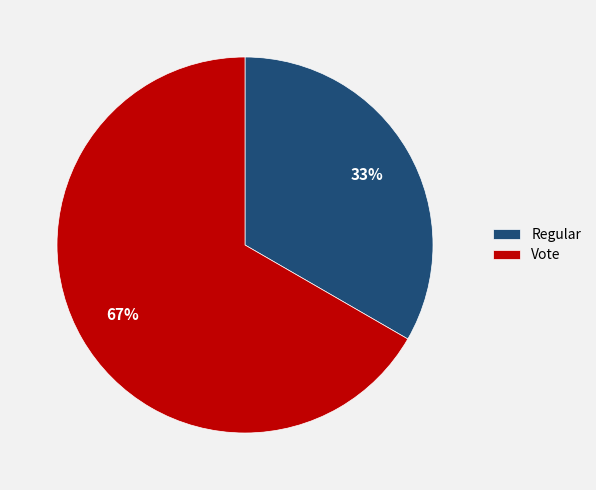

Which slice is the smallest?

Regular